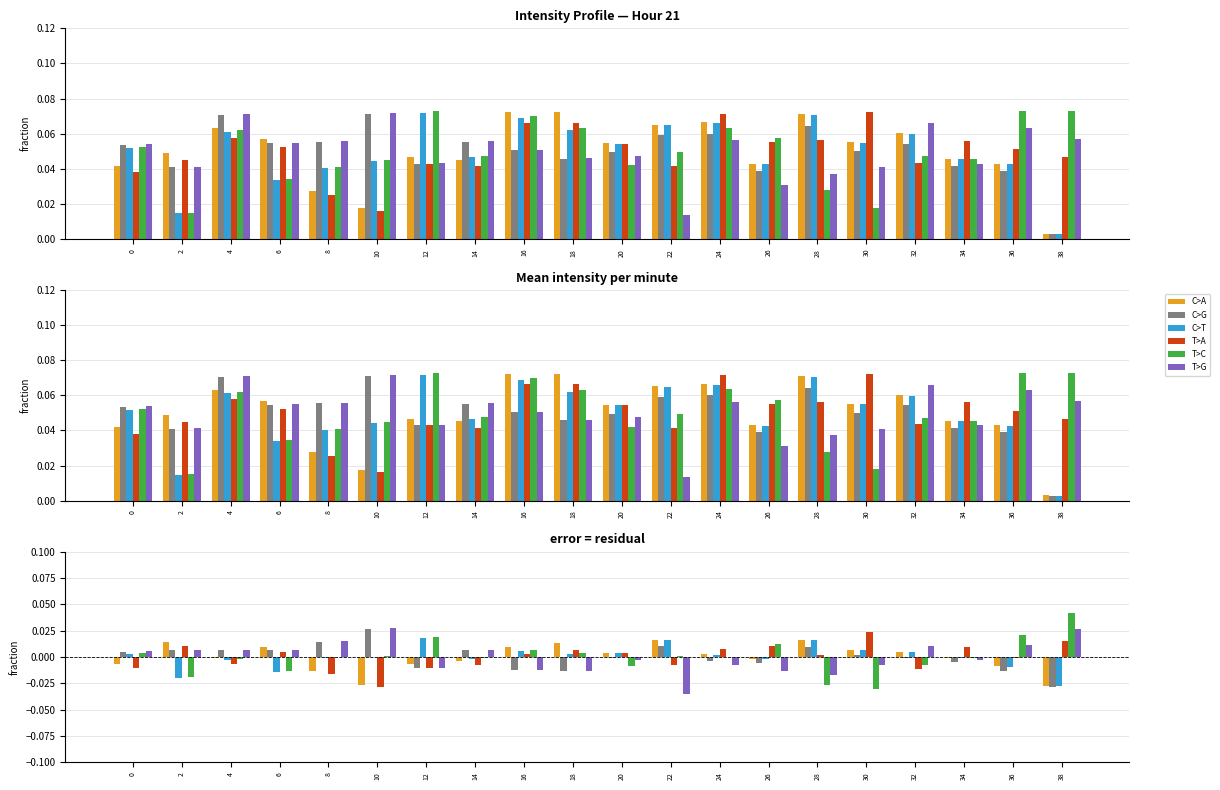

List the series in order of their peak value, lowest first.

C>A, C>T, T>A, C>G, T>G, T>C